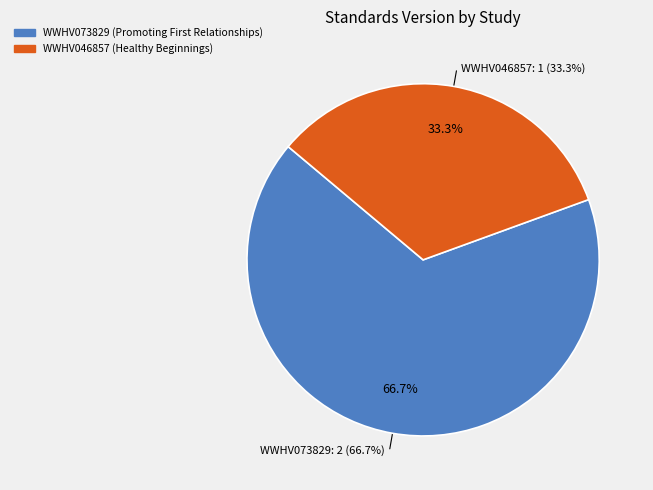

Which slice represents more than half of the pie?

WWHV073829 (Promoting First Relationships)